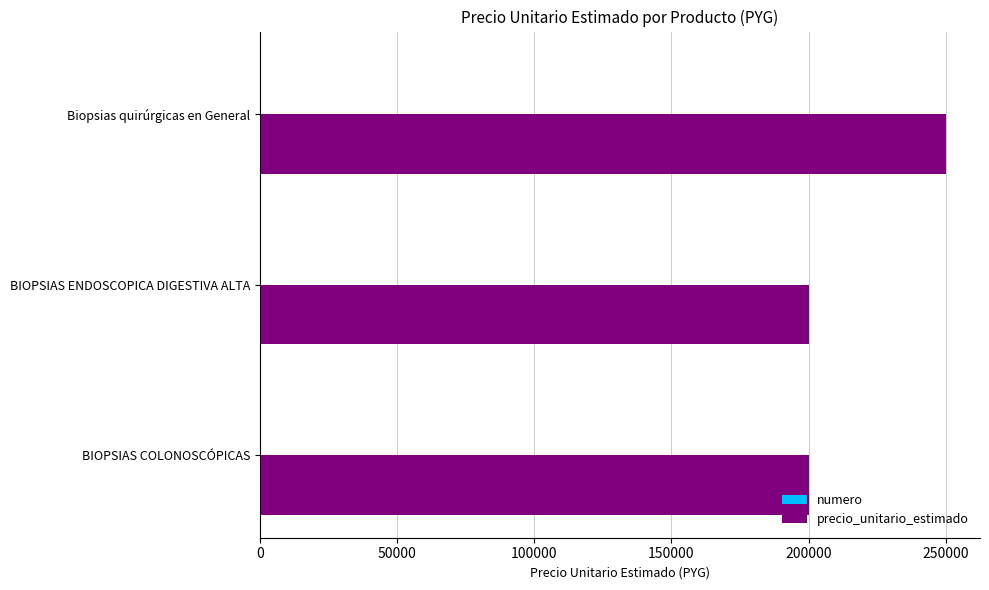

Which series has the largest total across all categories?

precio_unitario_estimado